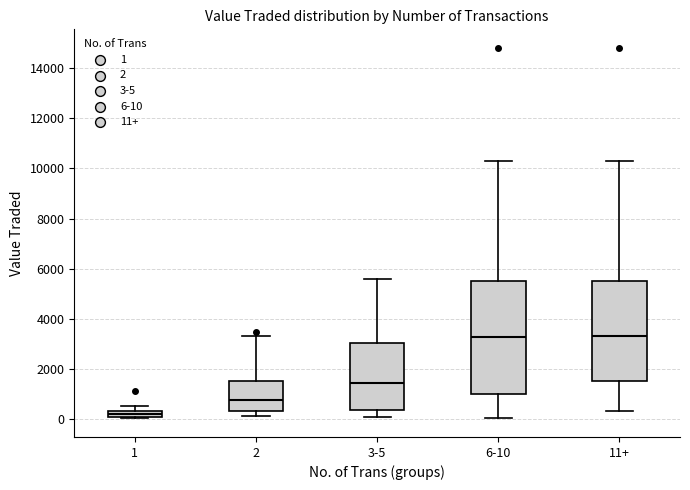

Where does the upper whisker of the box for 3-5 end on the y-axis? The values are not printed on the chart, so give them approximately, as read against the axis.

5600